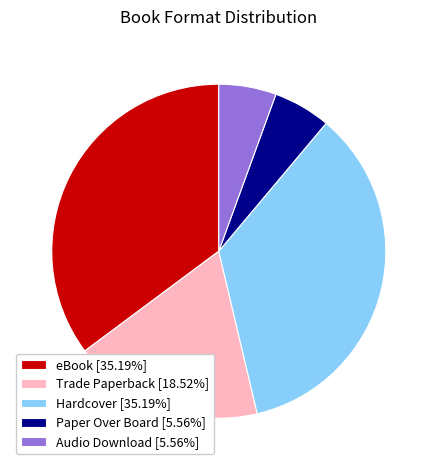

What is the ratio of the value at Hardcover to the value at eBook?

1.0